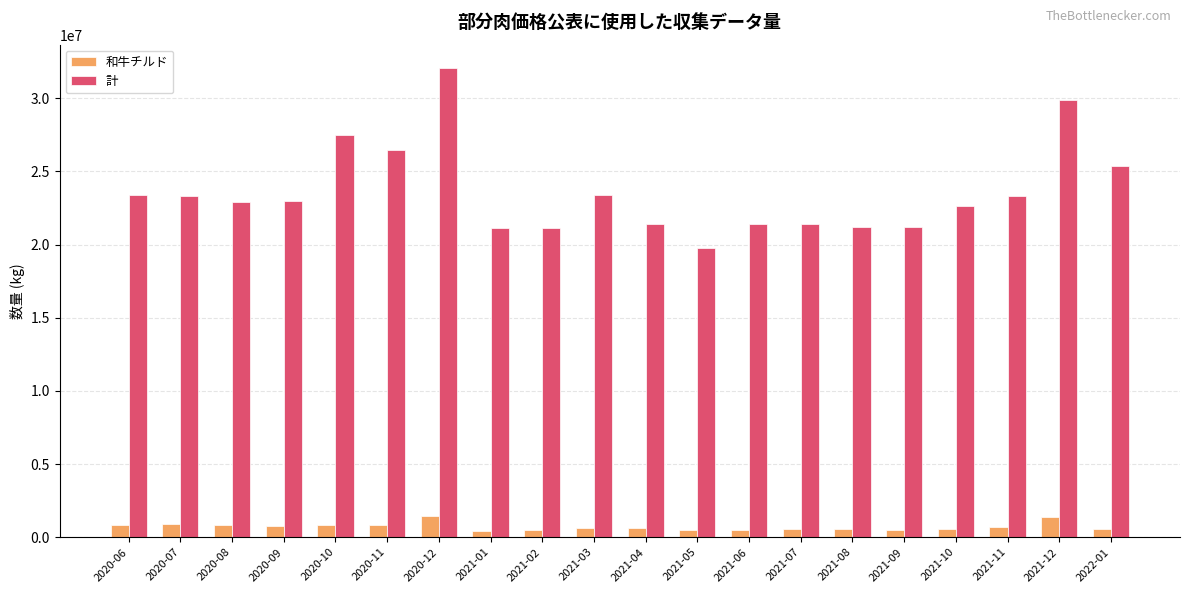

What is the minimum value shown in the chart?

407772